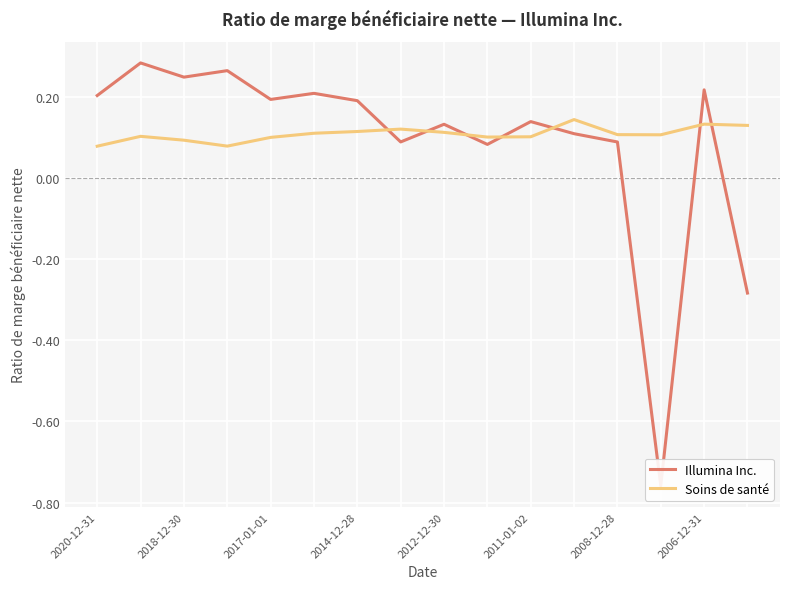

How many interior local peaks does the Soins de santé series have?

4